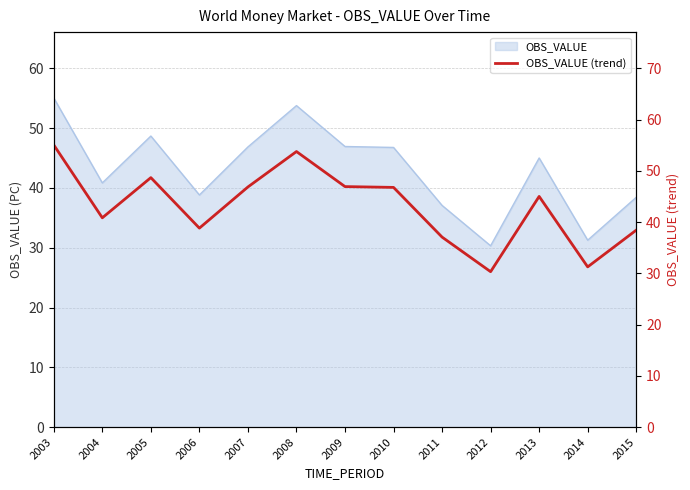

The chart shows a value of 46.9 at 2007. True or false?

True